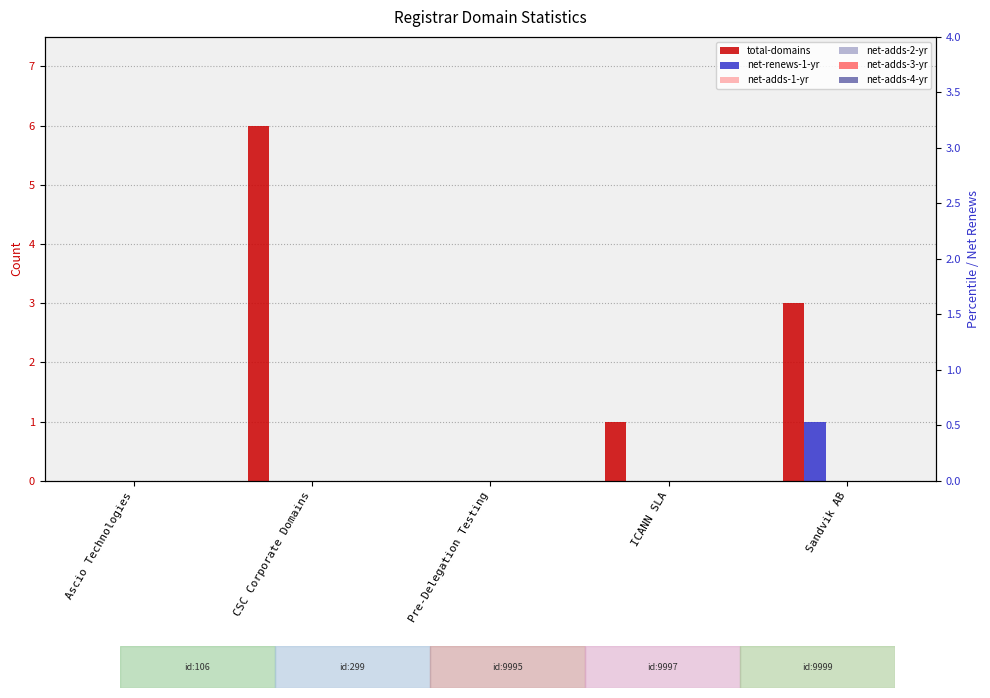

Reading left to right, extract all data points from this chart.

total-domains: 0	6	0	1	3
net-renews-1-yr: 0	0	0	0	1
net-adds-1-yr: 0	0	0	0	0
net-adds-2-yr: 0	0	0	0	0
net-adds-3-yr: 0	0	0	0	0
net-adds-4-yr: 0	0	0	0	0